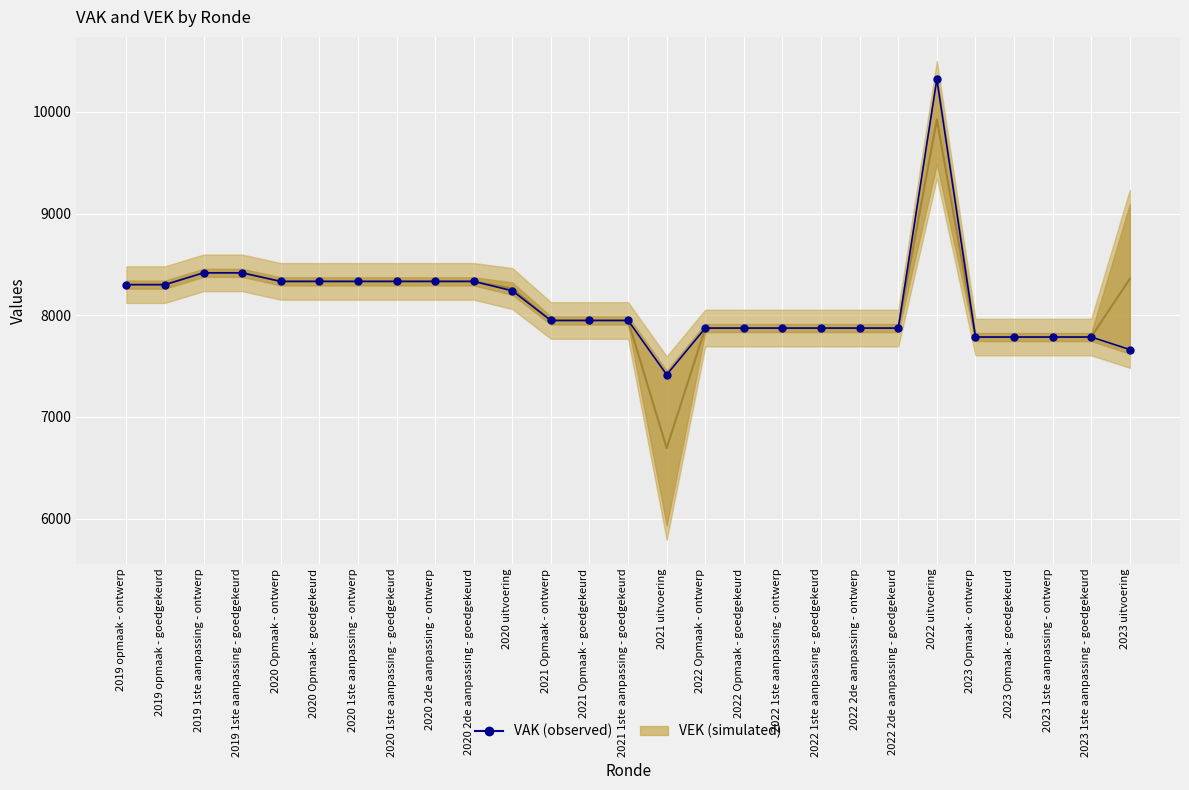

What is the greatest value displayed?

10321